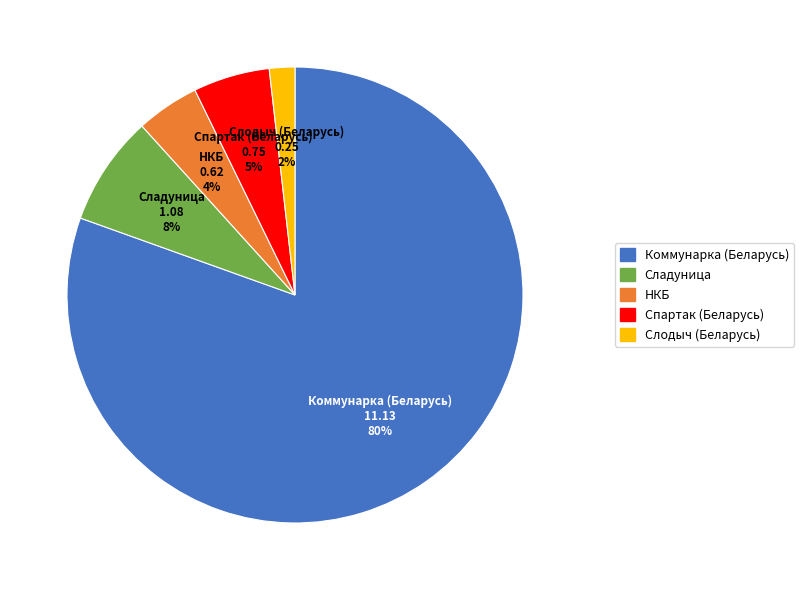

What is the largest slice in the pie chart?

Коммунарка (Беларусь)